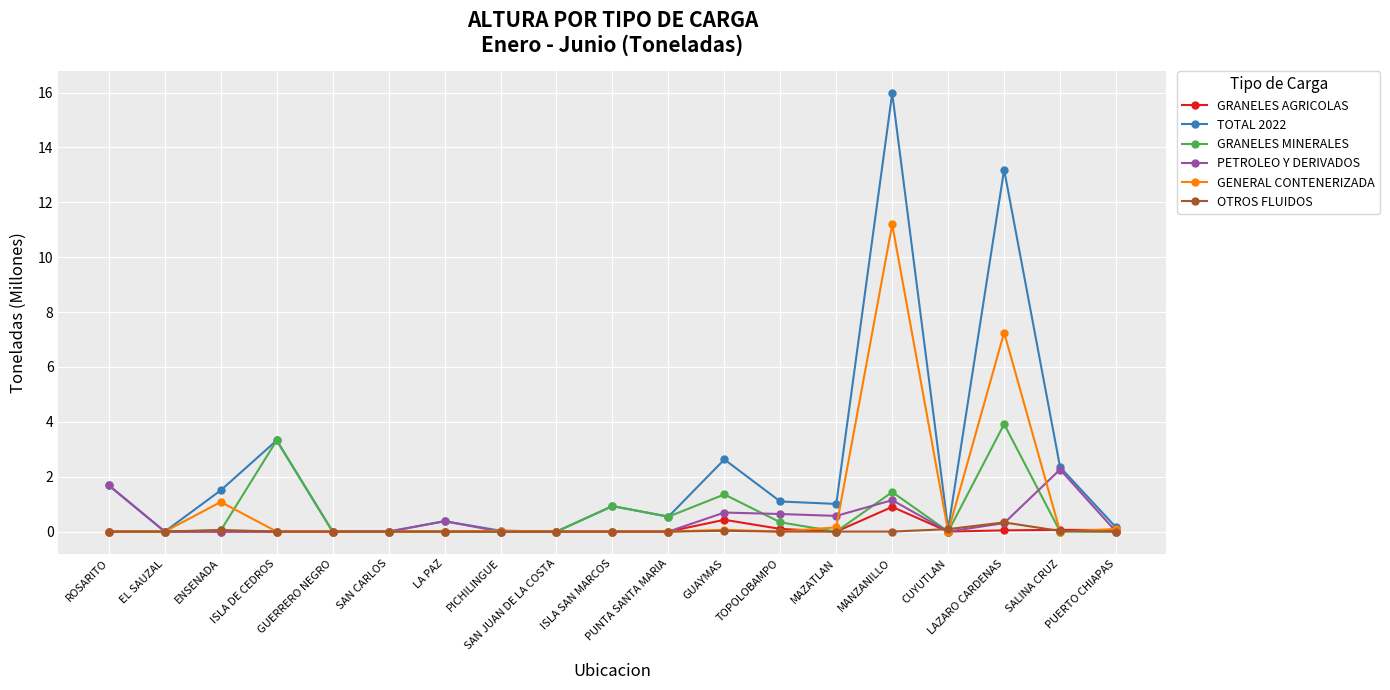

How many interior local peaks does the TOTAL 2022 series have?

6